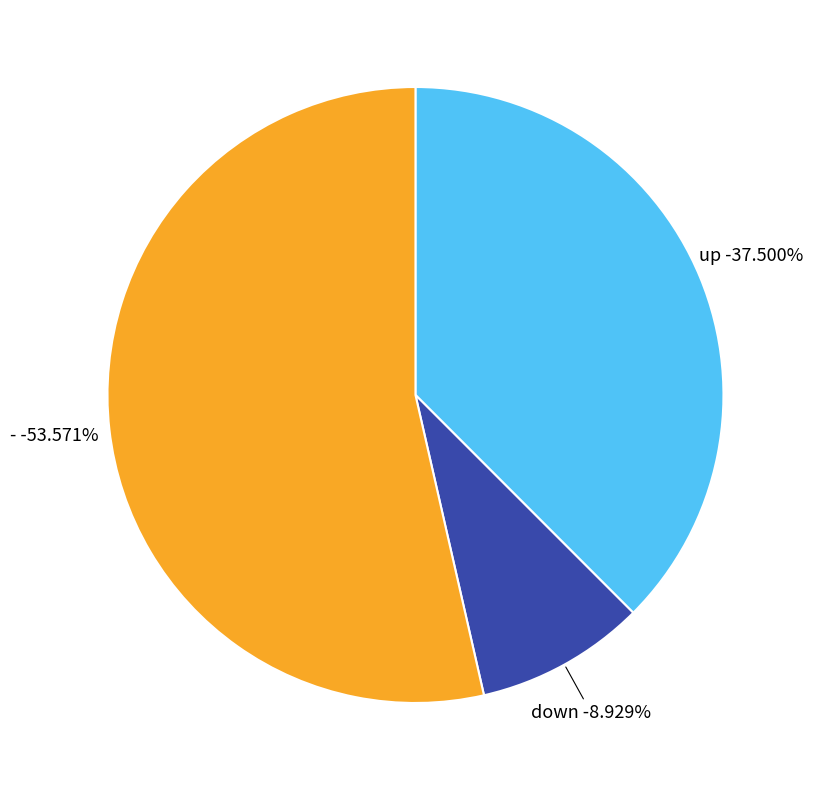

What is the total percentage of down and up?

46.4%